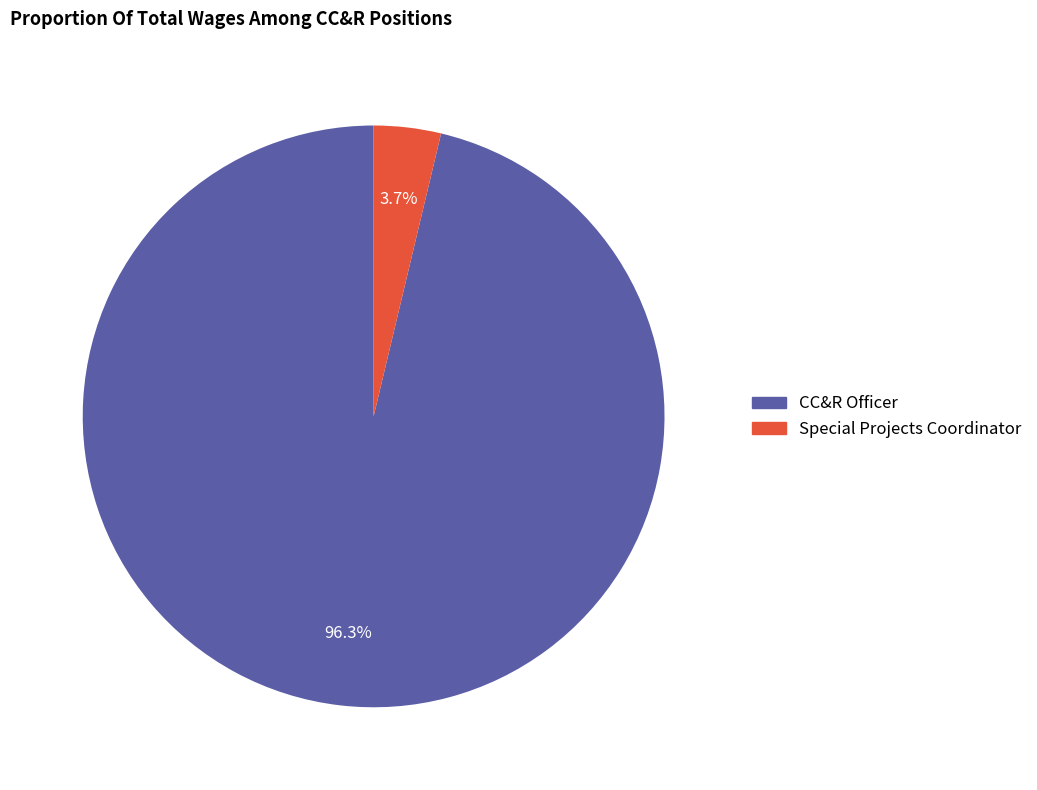

Count the number of slices in the pie.

2